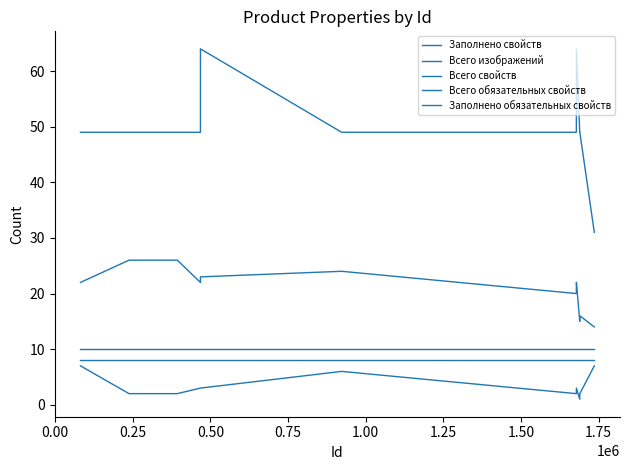

How many lines are shown in the chart?

5